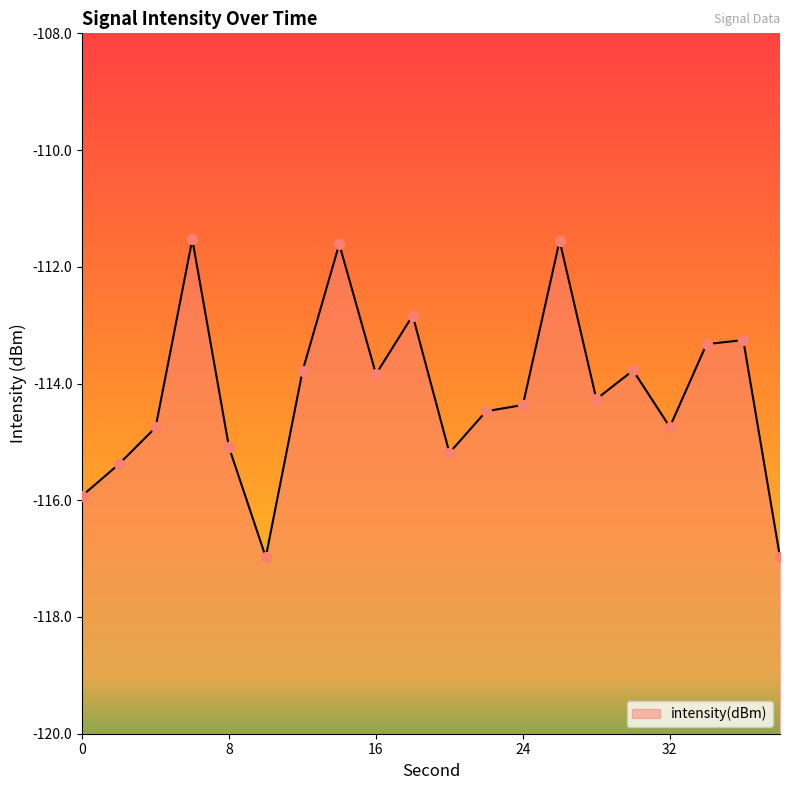

What is the change in value from 16 to 22?

-0.6